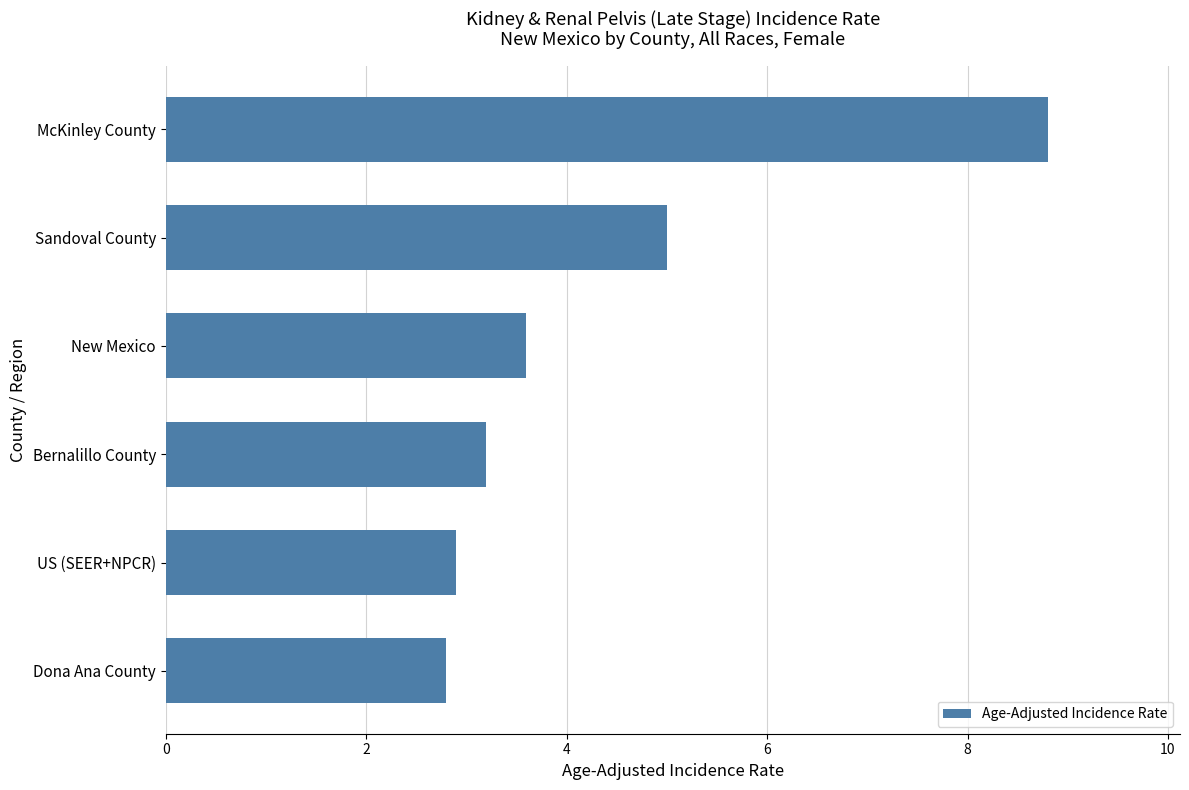

List the labels in order of value, largest first.

McKinley County, Sandoval County, New Mexico, Bernalillo County, US (SEER+NPCR), Dona Ana County